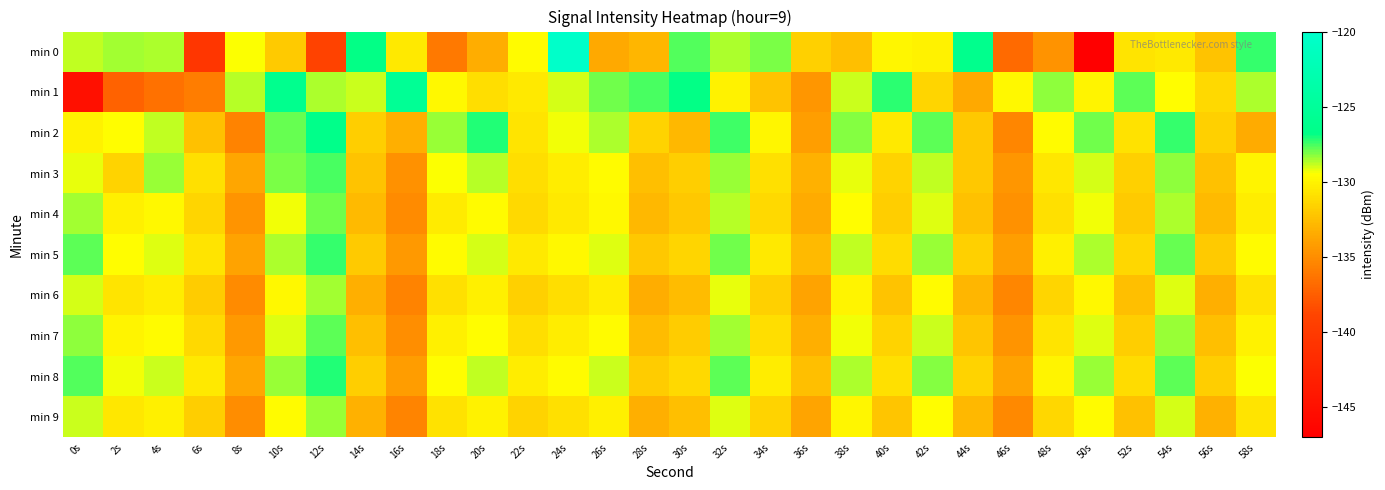

What is the difference between the highest and lowest values at 20s?

6.2